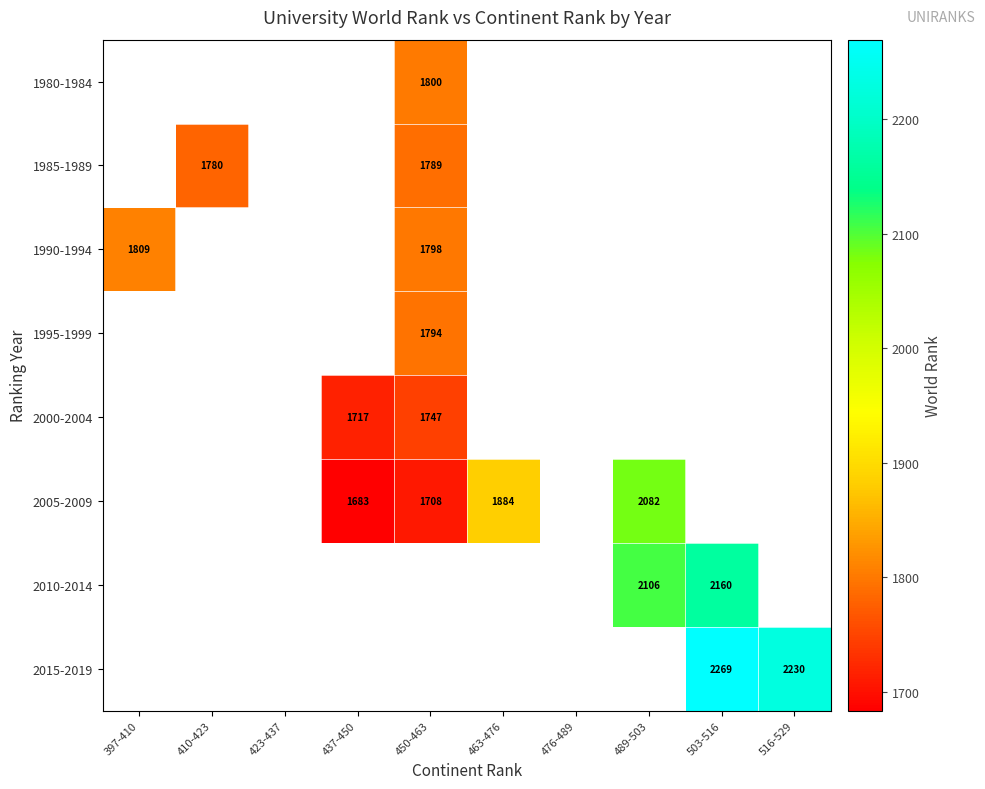

True or false: 2015-2019 has a value of 1048.2 at 503-516.

False